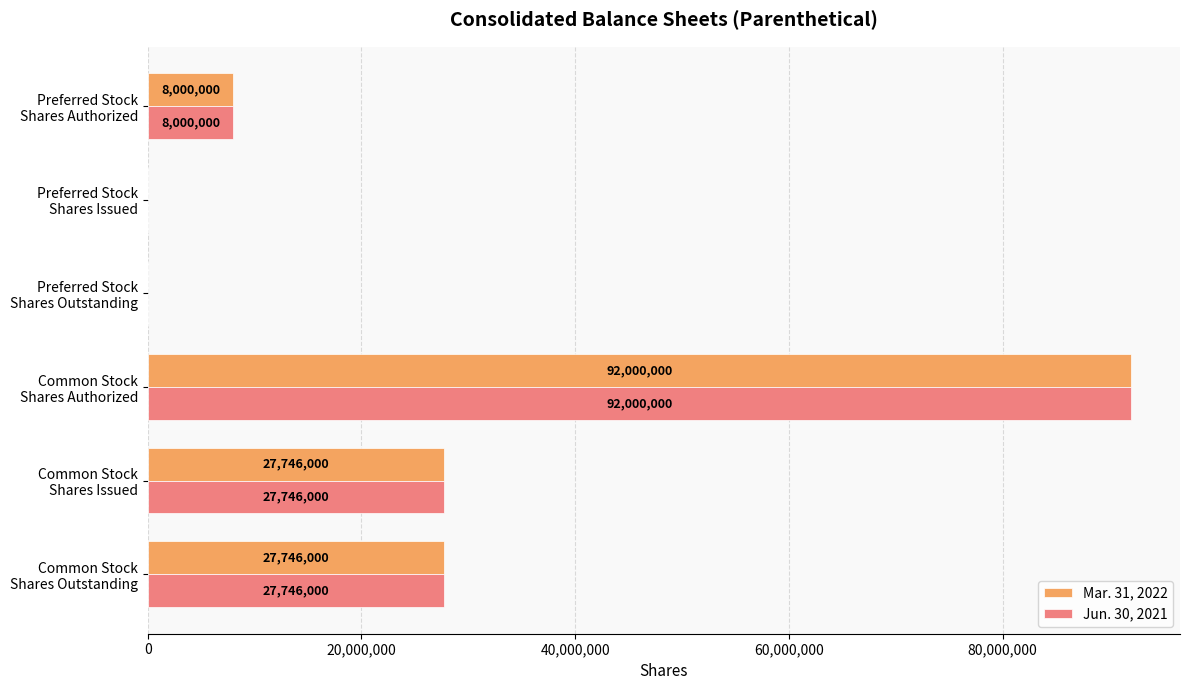

What is the highest value of the Jun. 30, 2021 series?

92000000